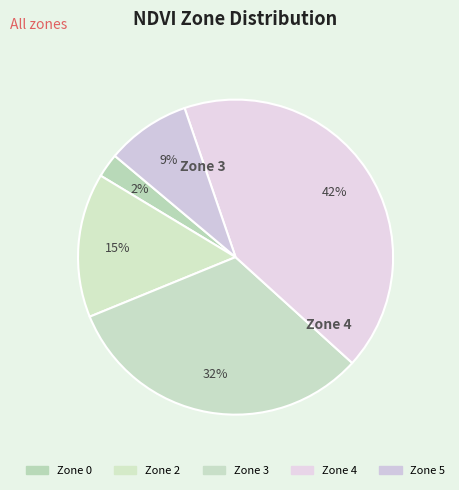

Is it true that Zone 3 is 23% of the pie?

False